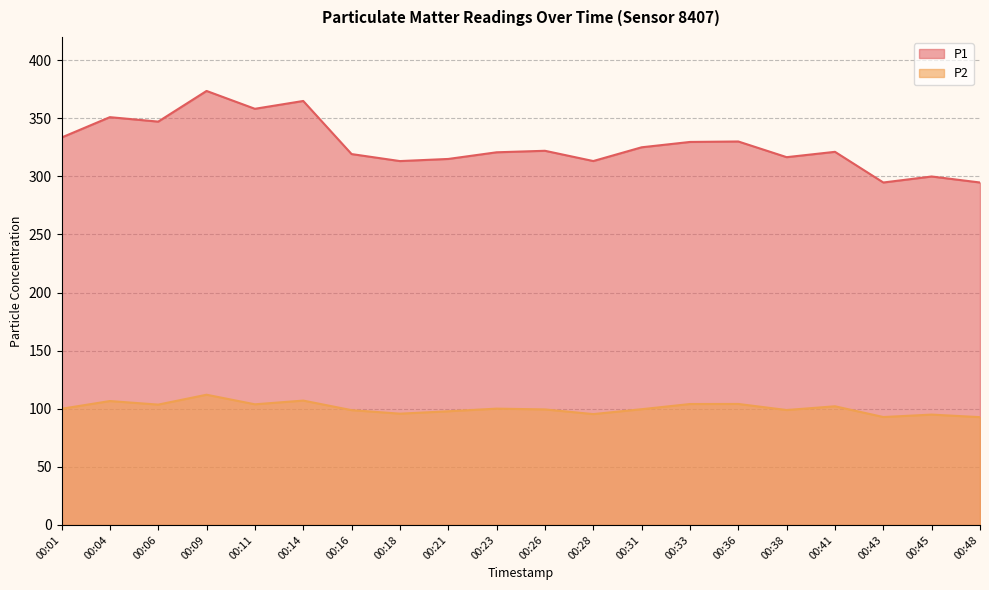

Reading right to left, what are all the values shown in this chart?

P1: 00:48=294.7	00:45=299.9	00:43=294.7	00:41=321.1	00:38=316.5	00:36=330.0	00:33=329.6	00:31=325.0	00:28=313.2	00:26=322.0	00:23=320.7	00:21=315.0	00:18=313.2	00:16=319.2	00:14=364.9	00:11=358.2	00:09=373.5	00:06=347.1	00:04=351.0	00:01=333.4
P2: 00:48=92.8	00:45=95.0	00:43=92.9	00:41=102.1	00:38=98.9	00:36=104.1	00:33=104.1	00:31=99.6	00:28=95.4	00:26=99.4	00:23=100.1	00:21=97.8	00:18=95.8	00:16=98.8	00:14=107.0	00:11=103.8	00:09=112.1	00:06=103.6	00:04=106.6	00:01=100.0